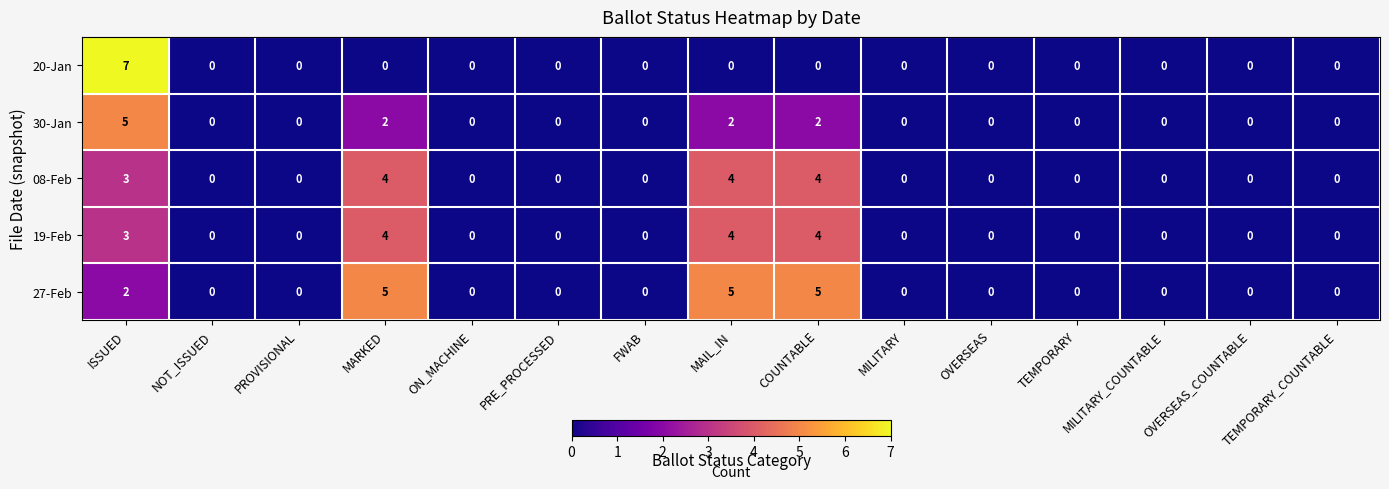

The 20-Jan series shows 0 at OVERSEAS. True or false?

True